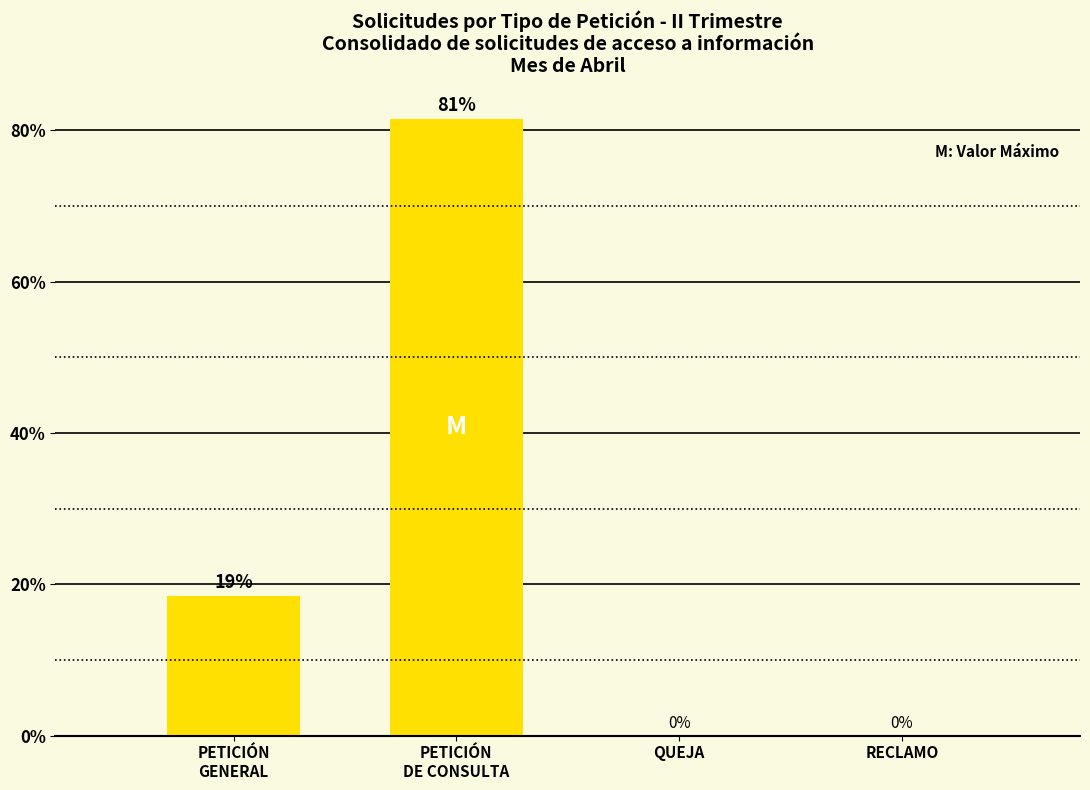

What is the greatest value displayed?

81.5